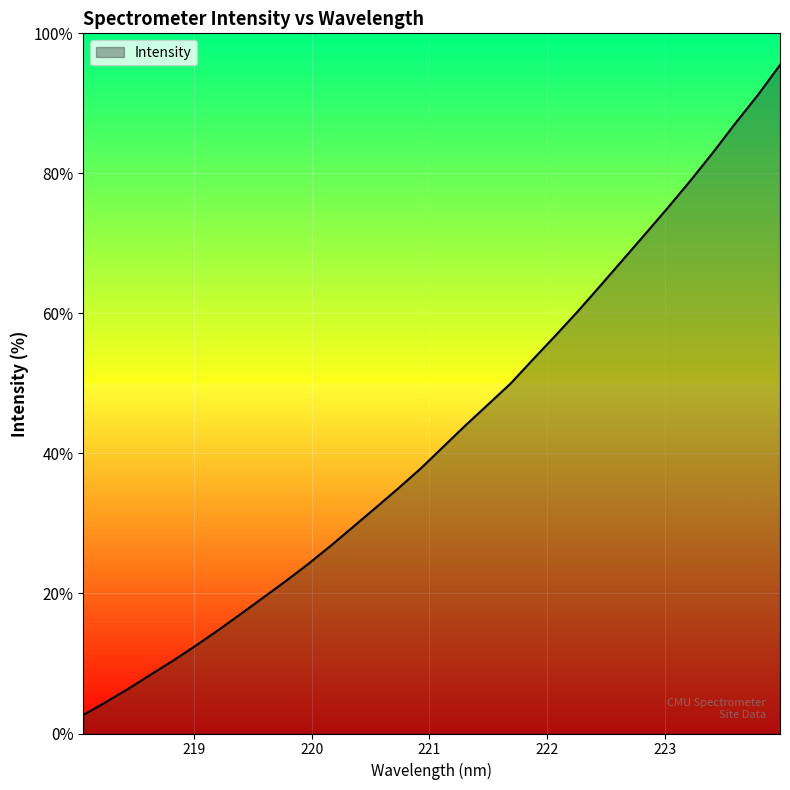

Which label corresponds to the smallest value in the chart?

218